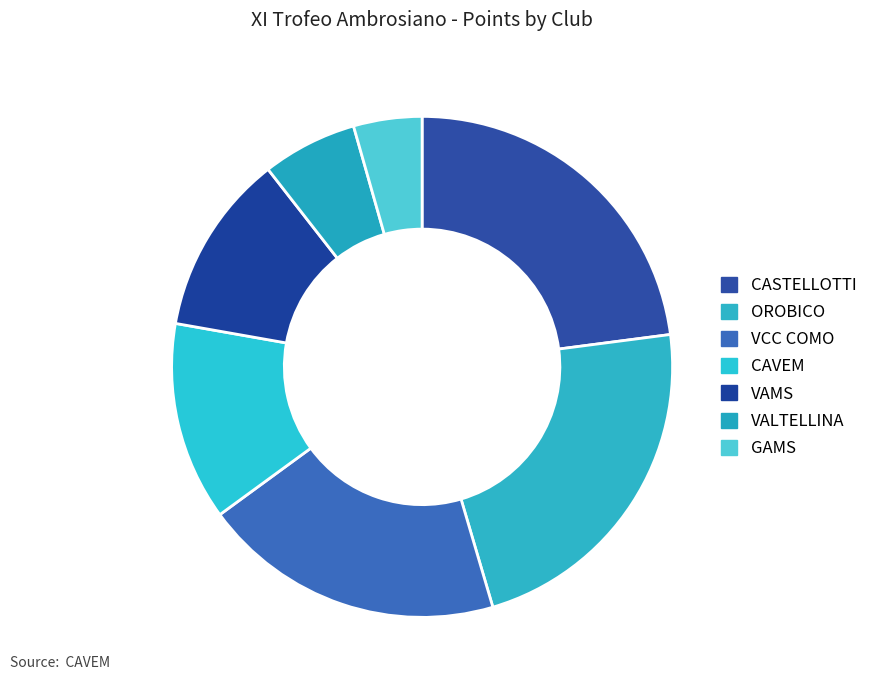

To the nearest percent, what is the combined percentage of VAMS and GAMS?

16%